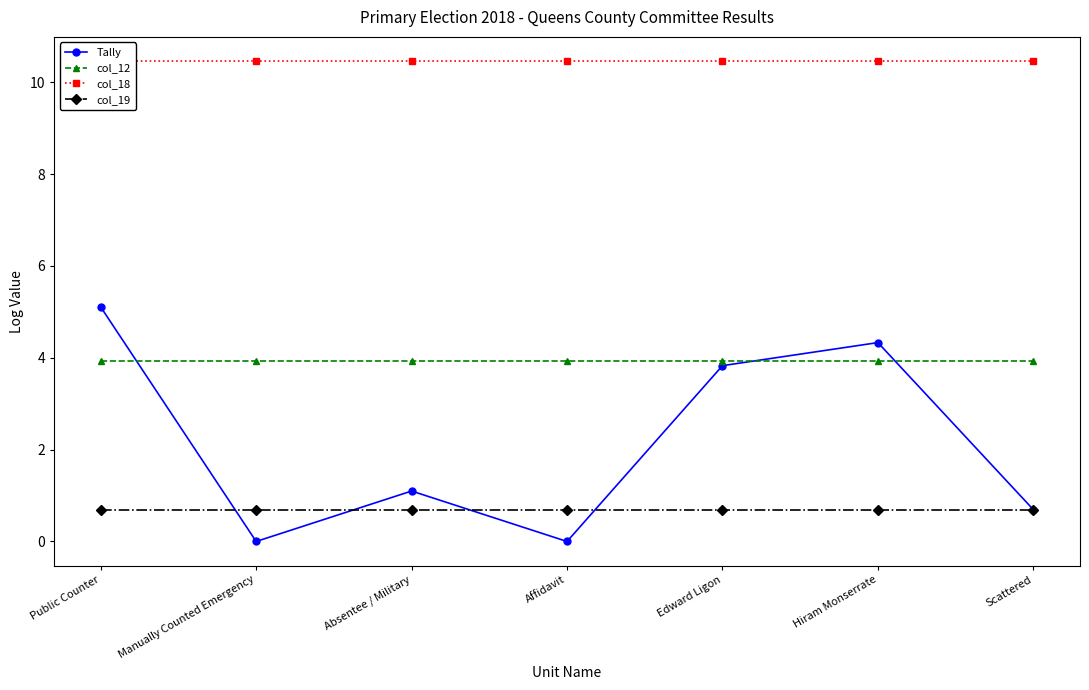

At which category is the sum across all series the highest?

Public Counter